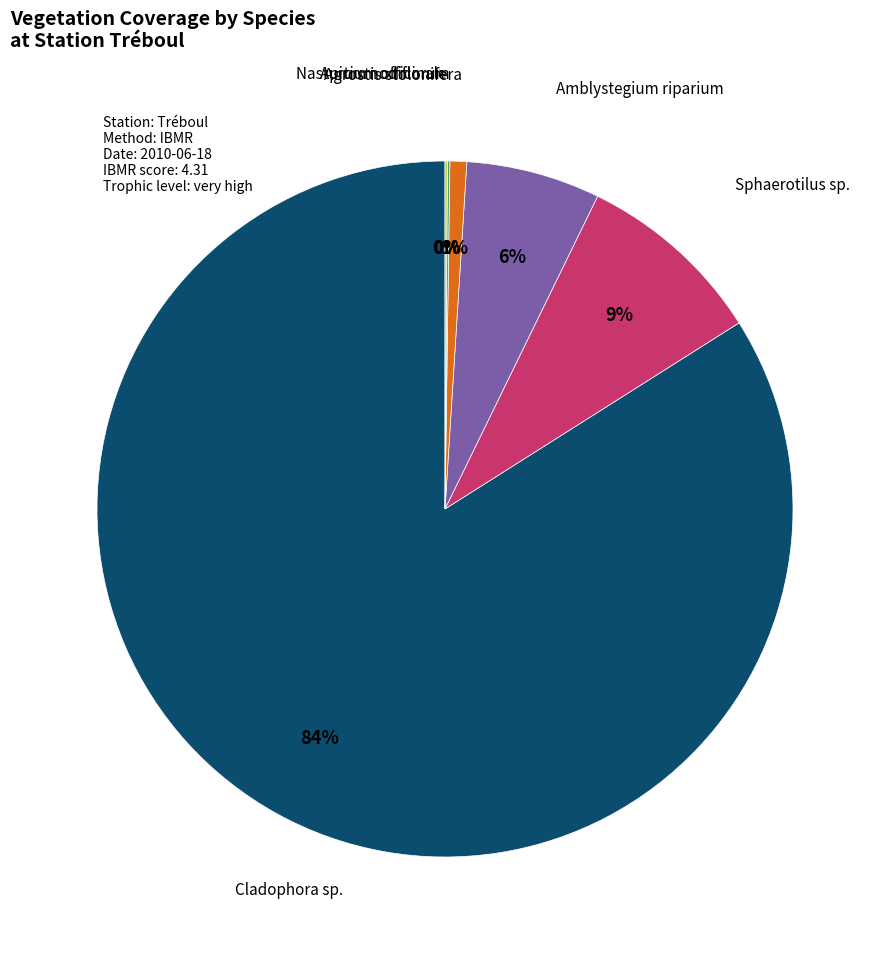

To the nearest percent, what is the average slice percentage?

17%